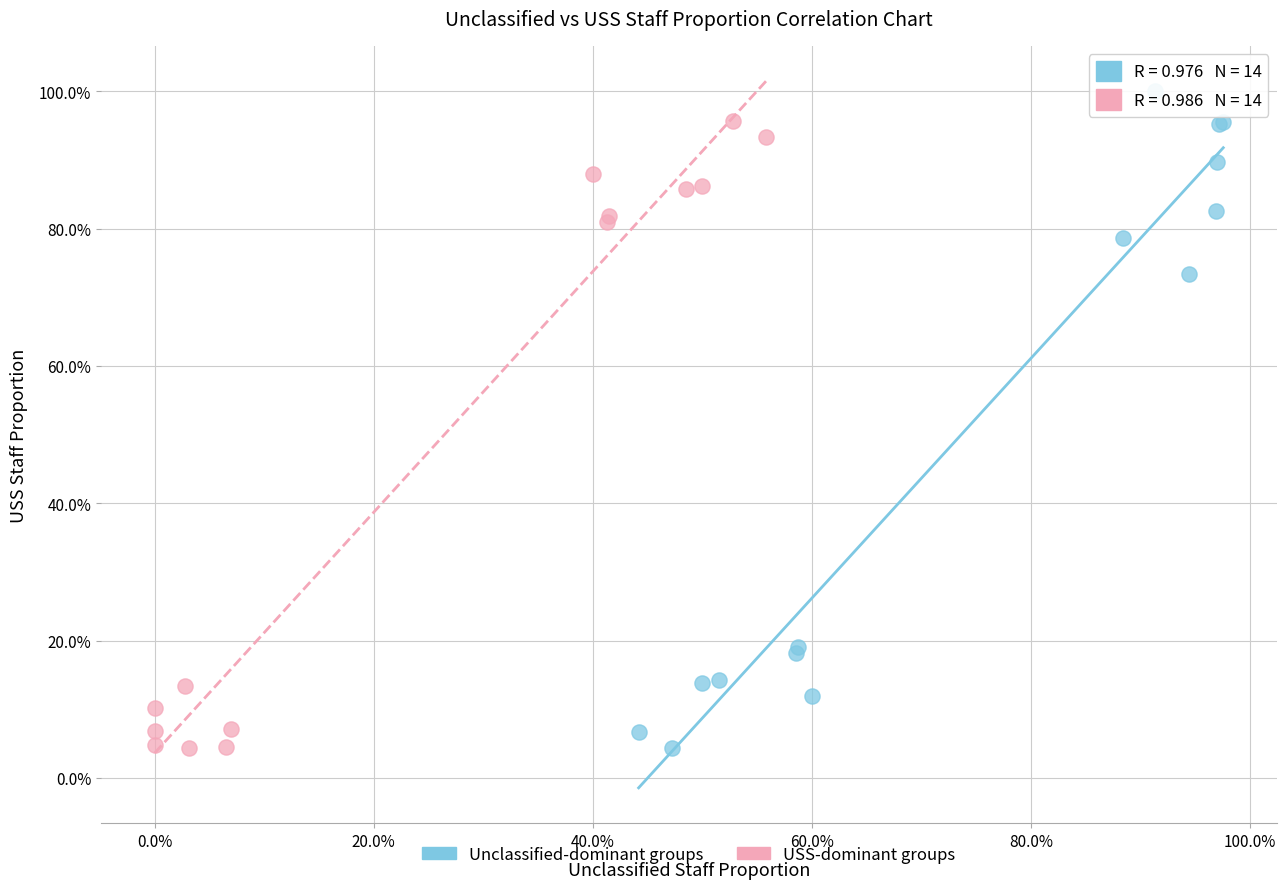

What are all the series names shown in the legend?

Unclassified-dominant groups, USS-dominant groups